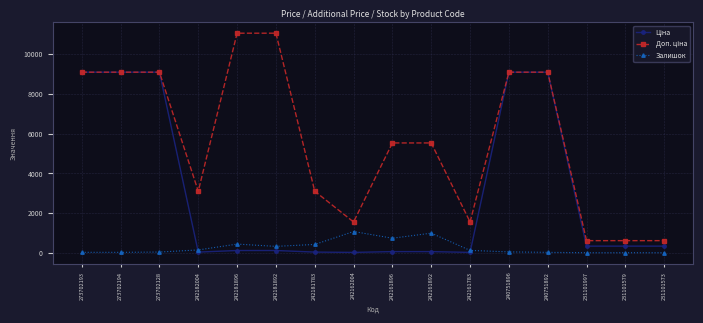

What is the greatest value displayed?

11055.0